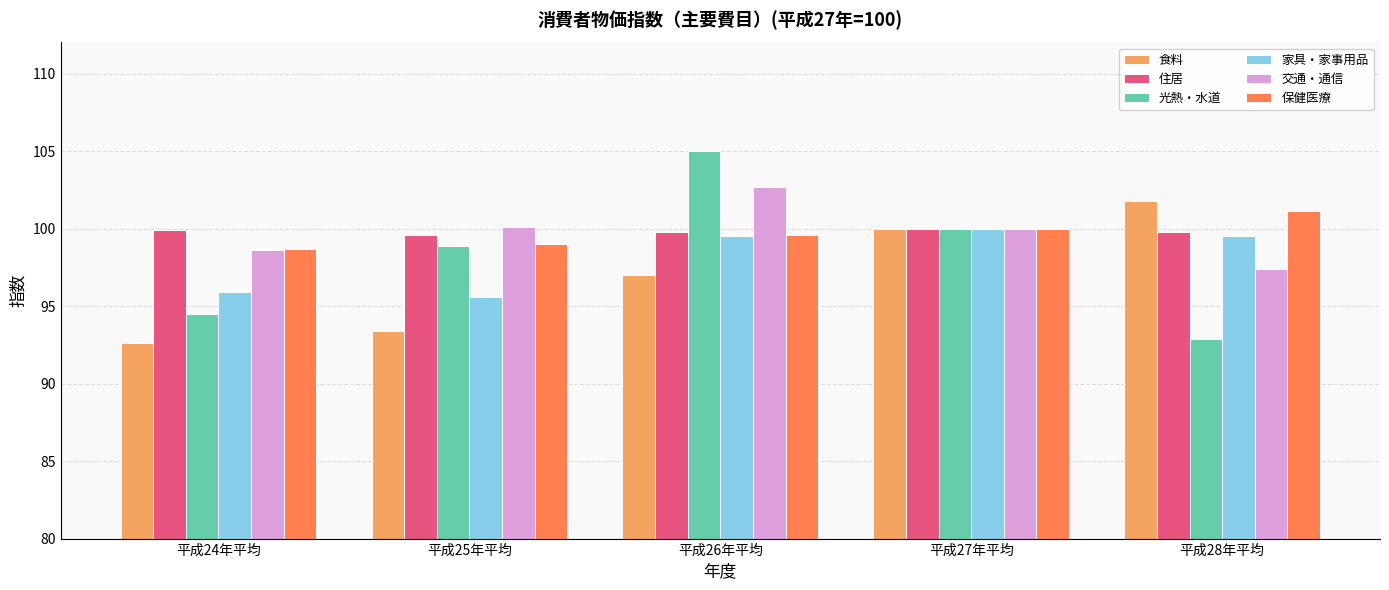

Is the value of 家具・家事用品 at 平成26年平均 greater than the value of 保健医療 at 平成24年平均?

Yes